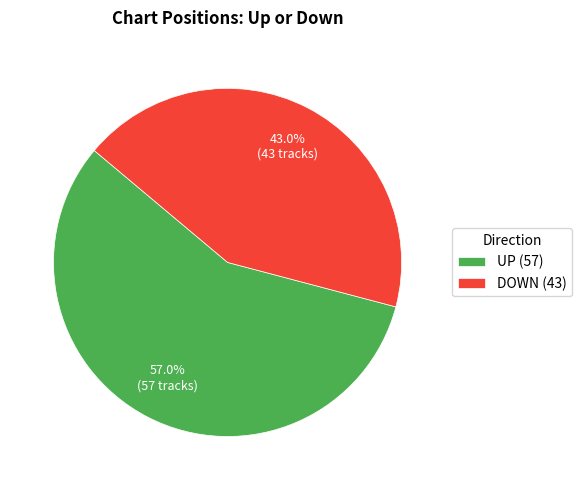

Is the sum of DOWN (43) and UP (57) greater than half?

Yes